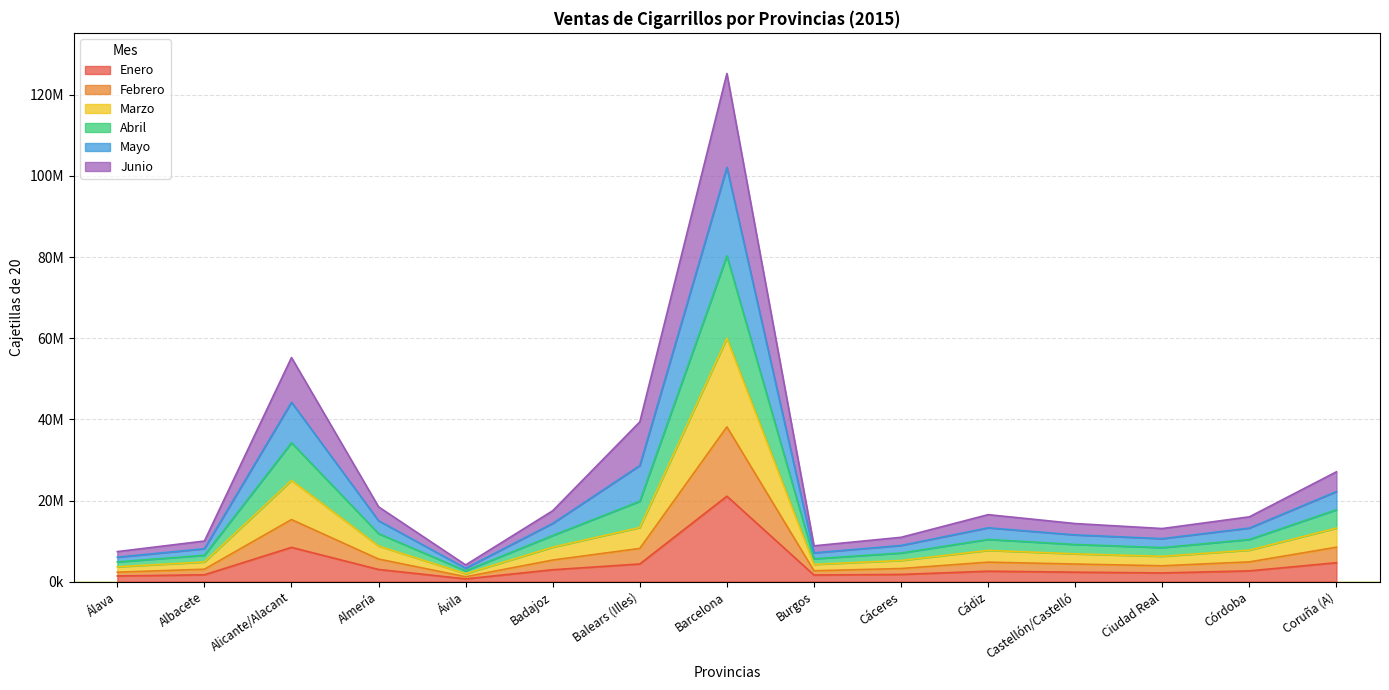

At which category does Abril reach its first local peak?

Alicante/Alacant